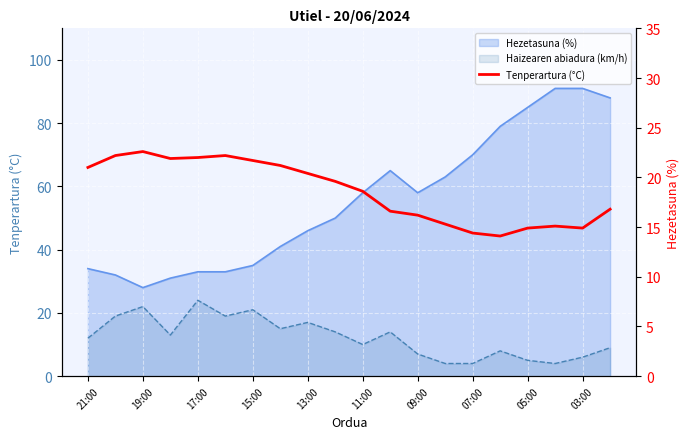

What is the value of the 7th point from the left?

21.7